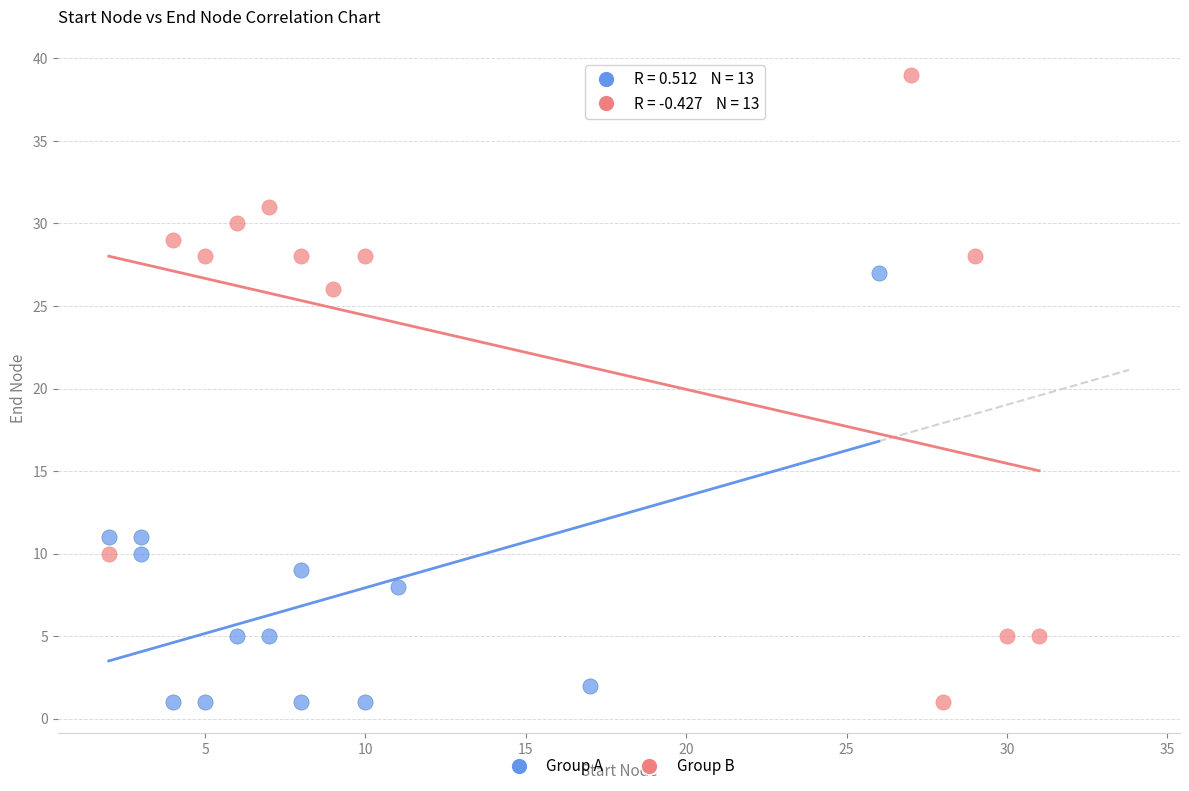

Which series contains the highest Y value?

Group B